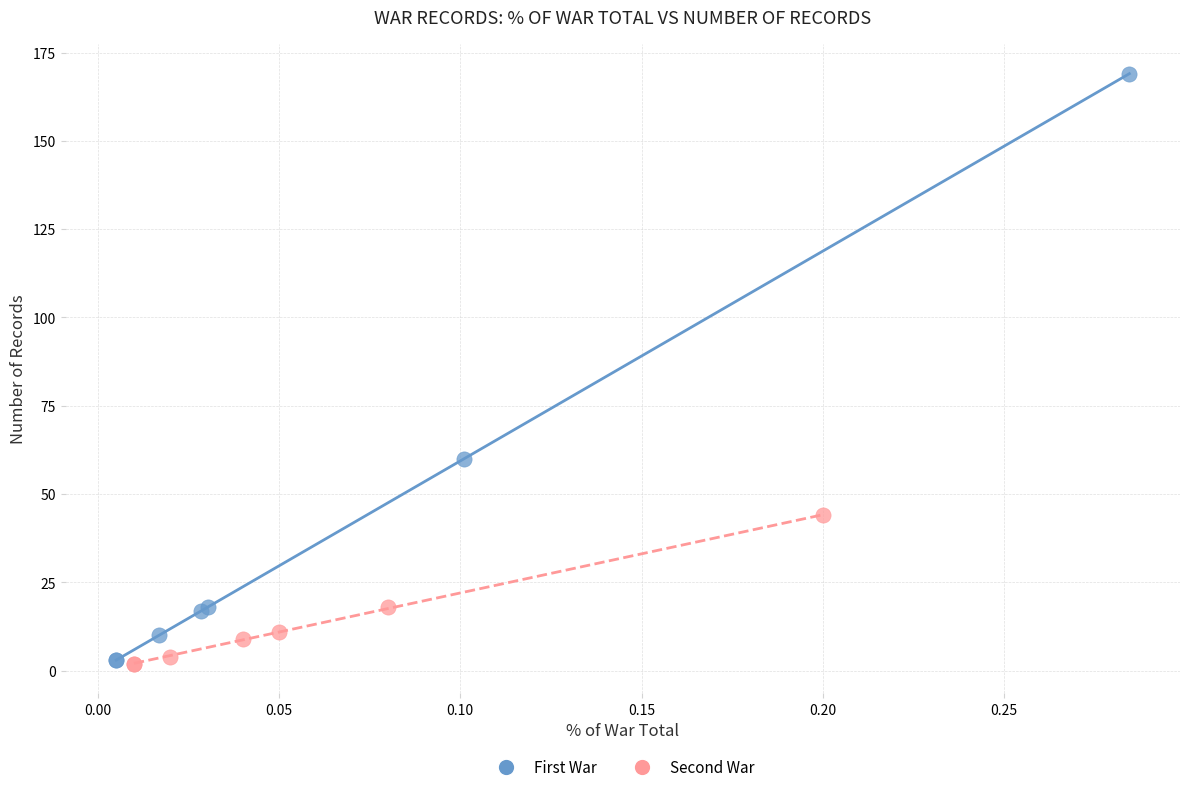

Which series has the widest spread of Y values?

First War